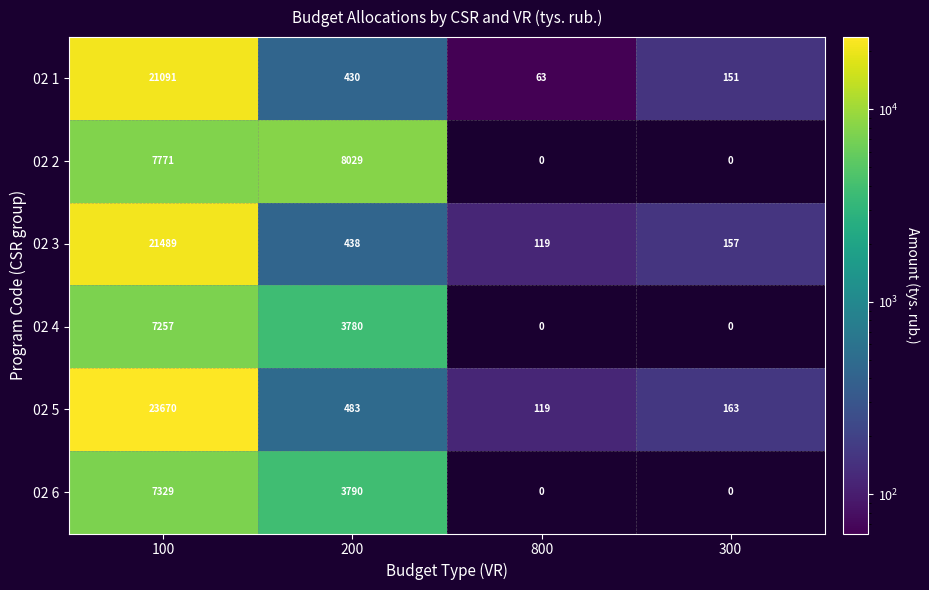

The value of 02 3 at 800 is 187. True or false?

False